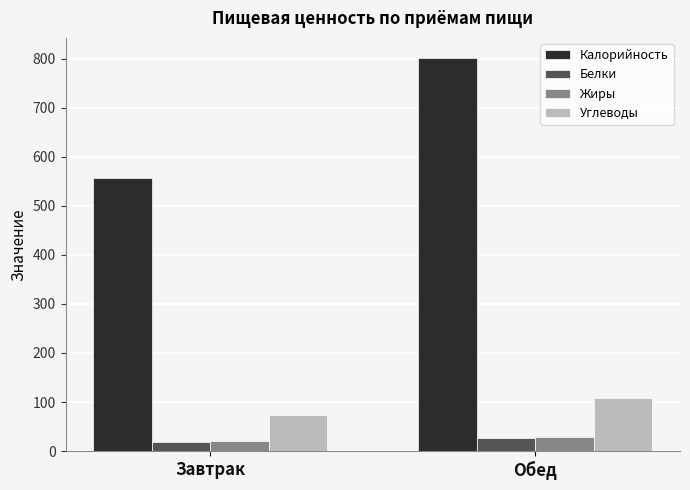

What is the label of the 1st bar from the right?

Обед